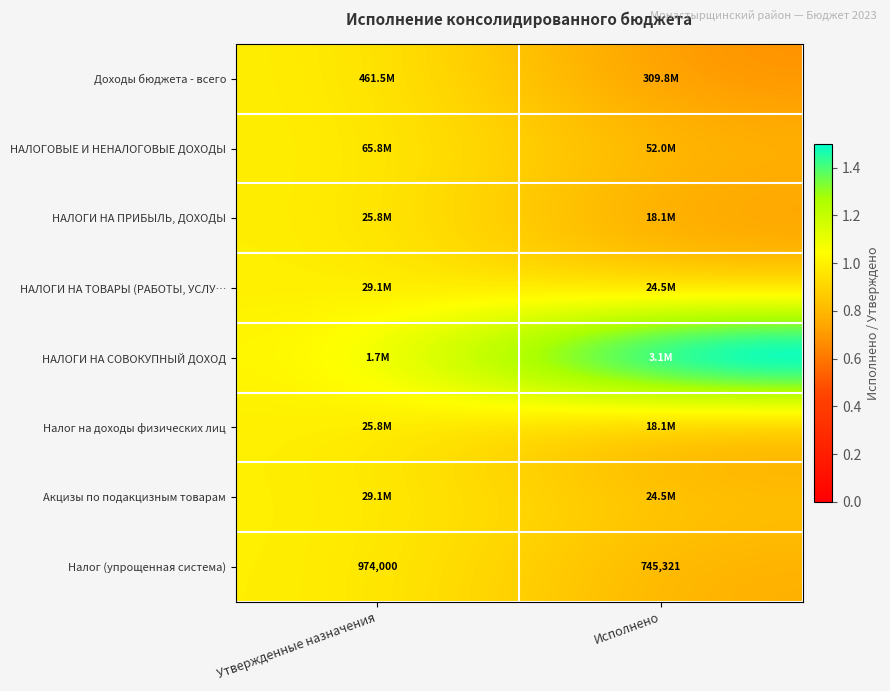

Is the value of НАЛОГИ НА СОВОКУПНЫЙ ДОХОД at Утвержденные назначения greater than the value of НАЛОГИ НА ПРИБЫЛЬ, ДОХОДЫ at Утвержденные назначения?

No